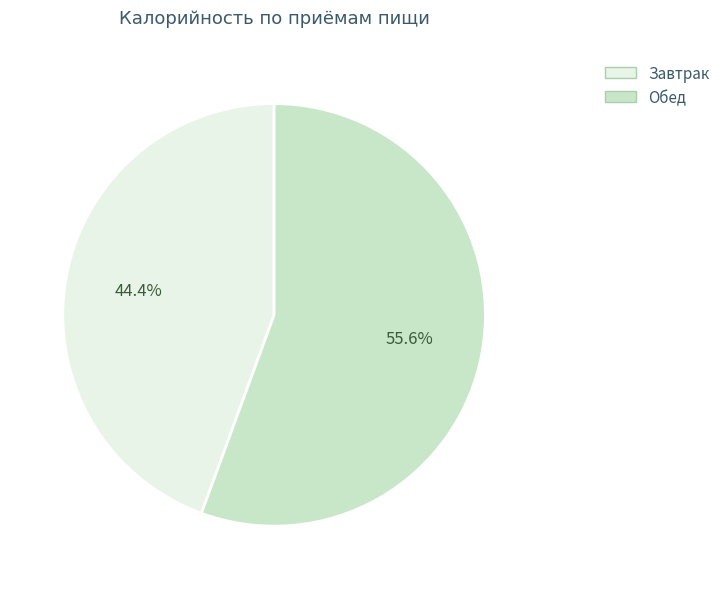

How much of the chart is everything except Обед?

44.4%